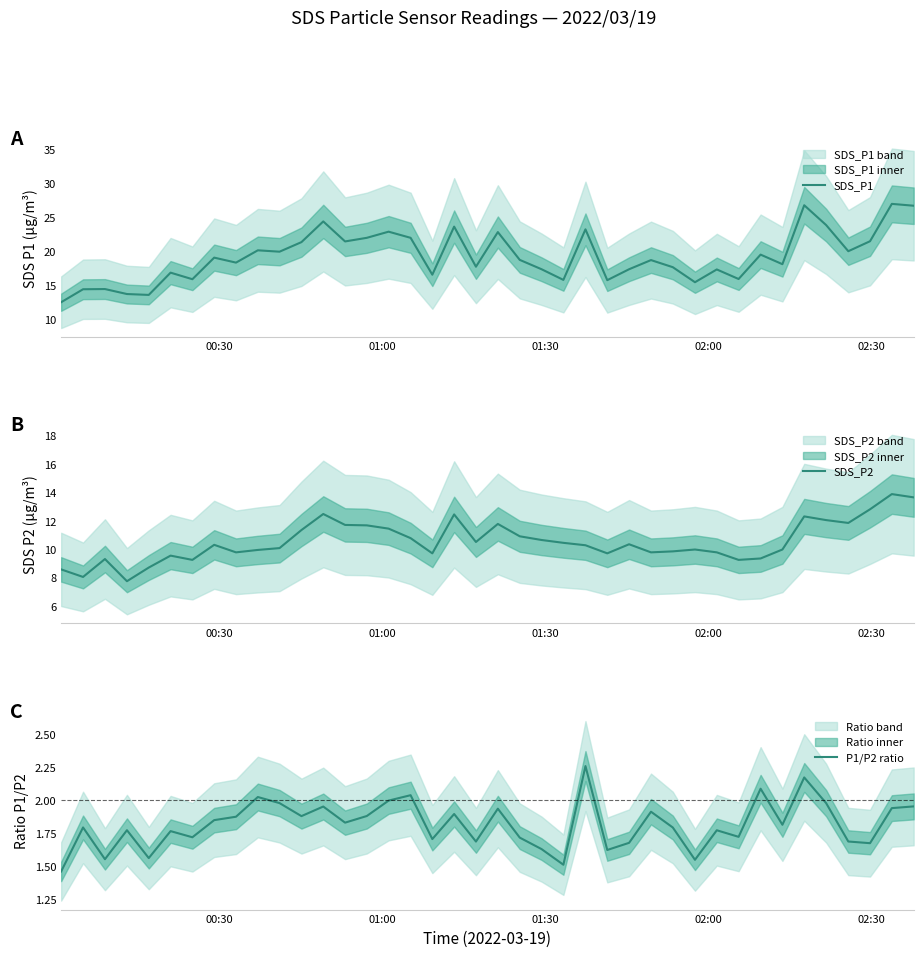

How many lines are shown in the chart?

3